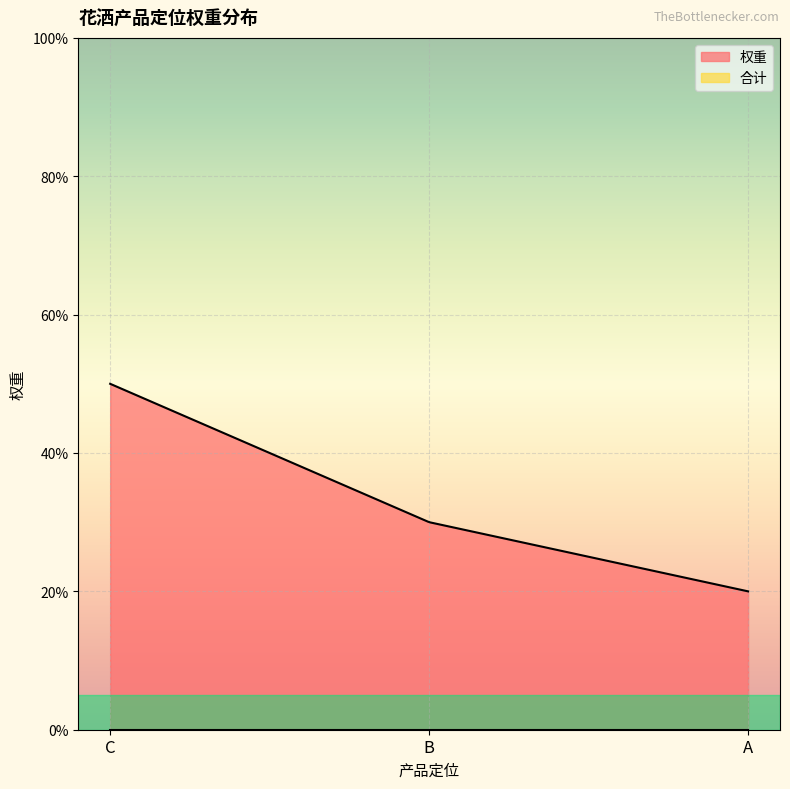

List the series in order of their overall mean, highest first.

权重, 合计